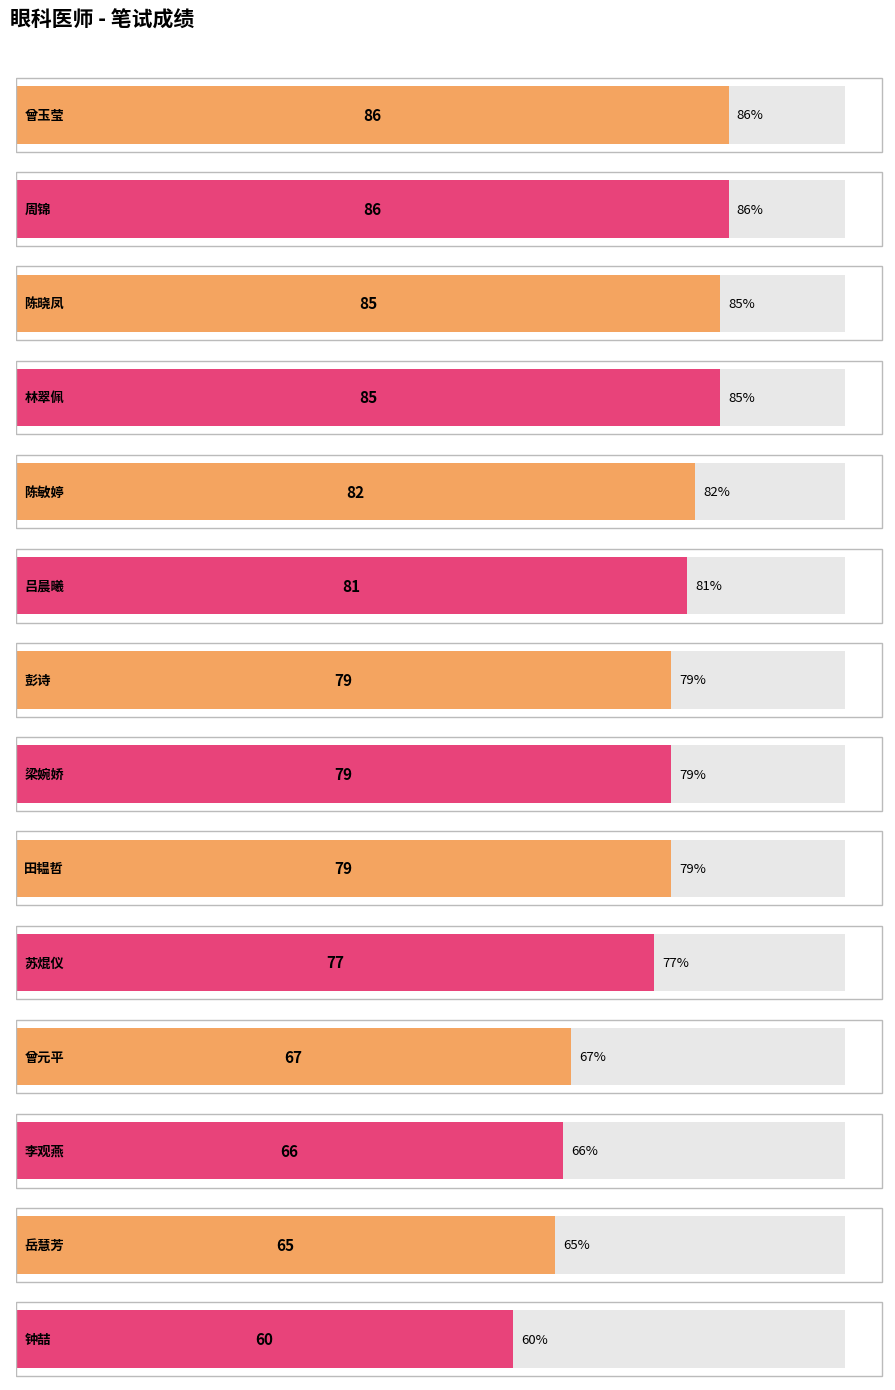

What position from the right is 曾玉莹?

14